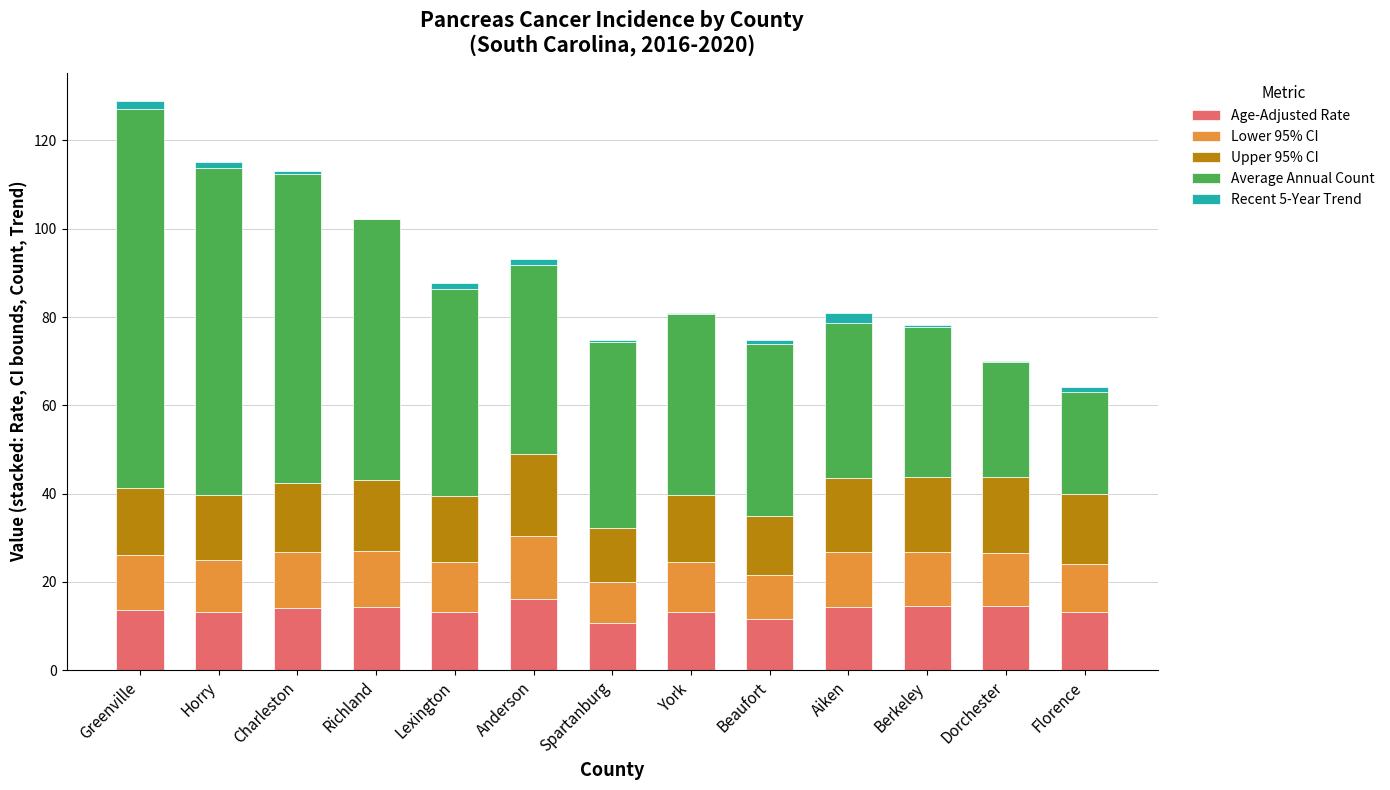

At which category is the sum across all series the highest?

Greenville